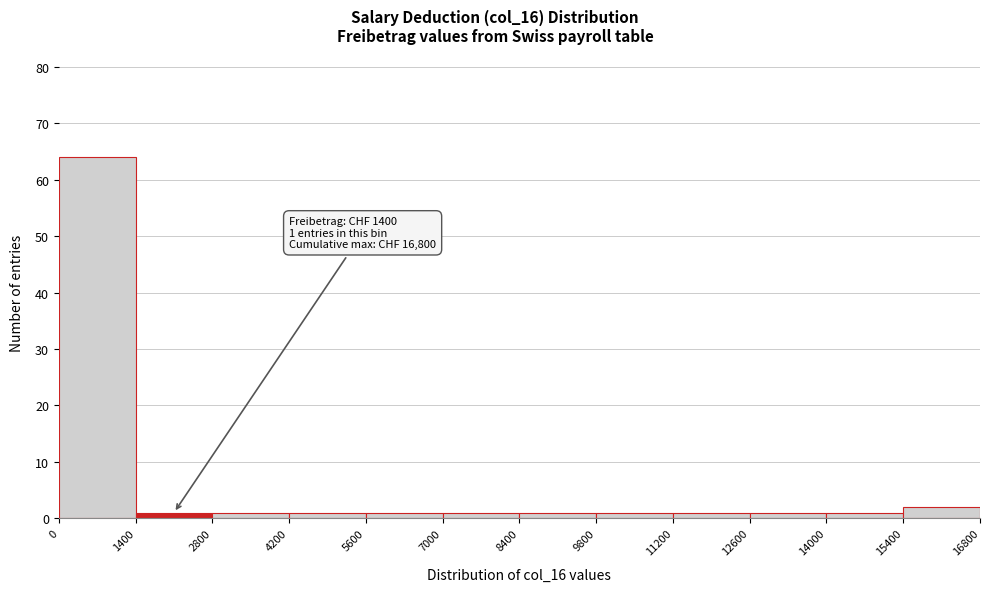

Which range on the x-axis has the tallest bar?

0 to 1400